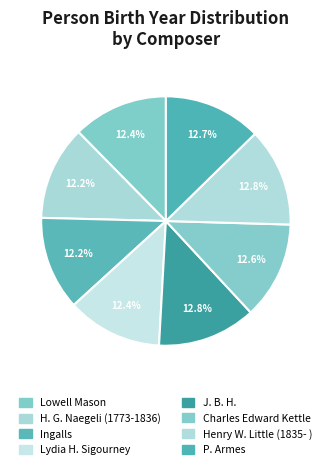

How many slices are in this pie chart?

8